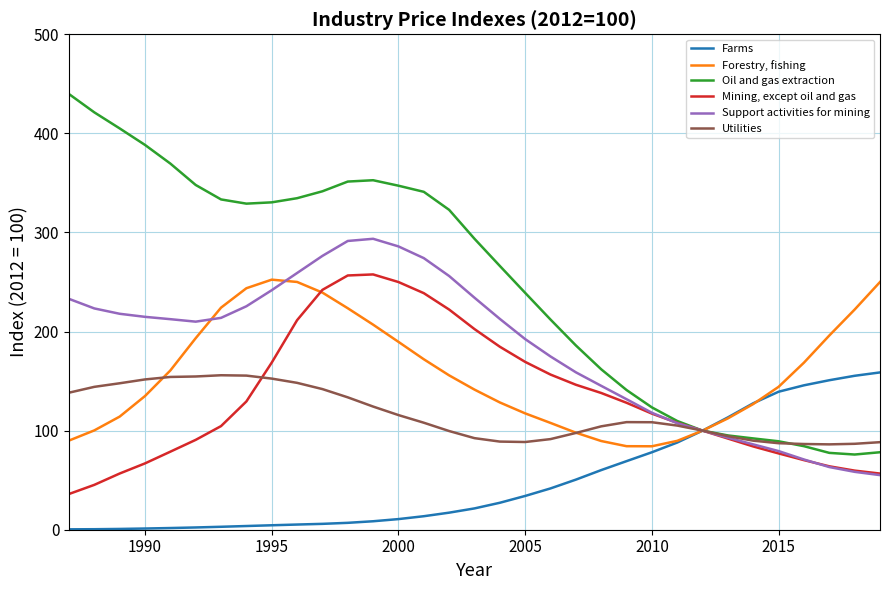

What is the smallest value displayed?

0.4